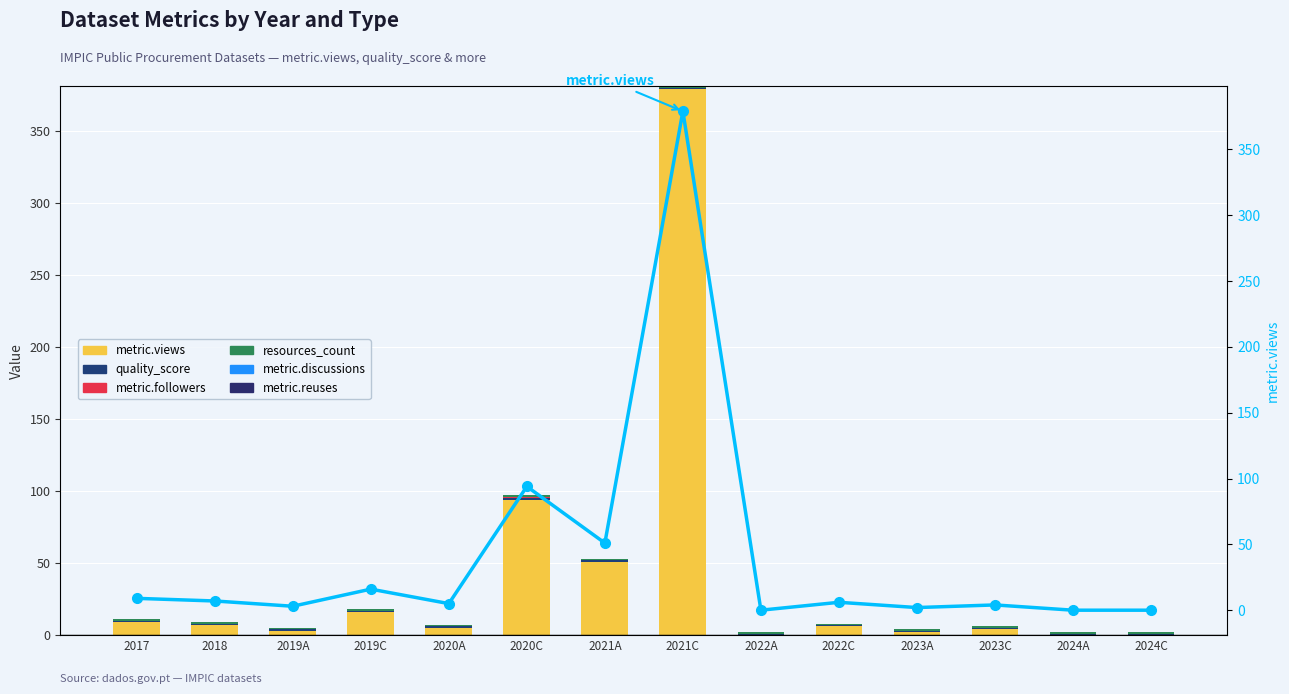

What is the greatest value displayed?

379.0